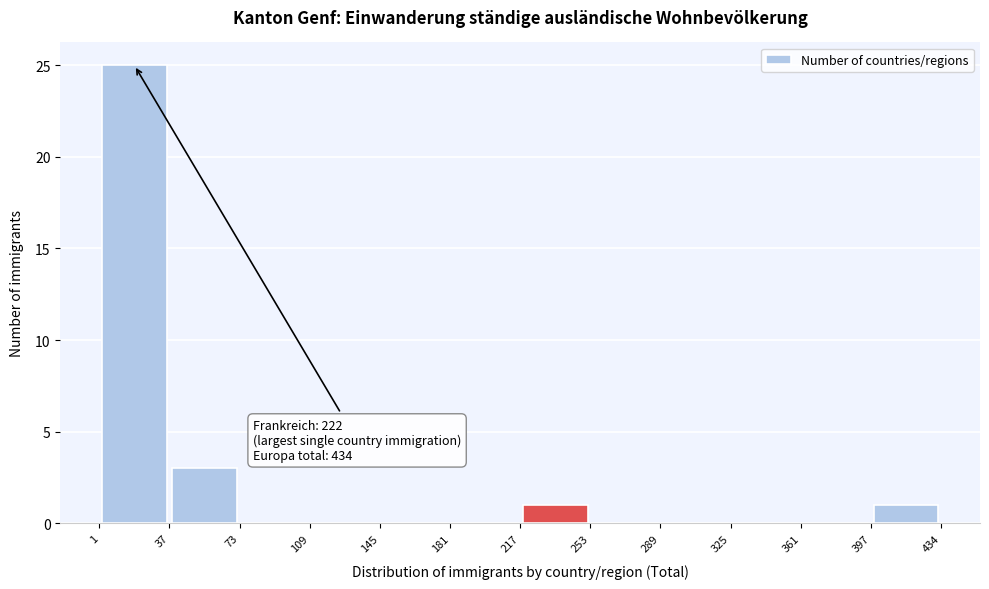

Which range on the x-axis has the tallest bar?

1 to 37